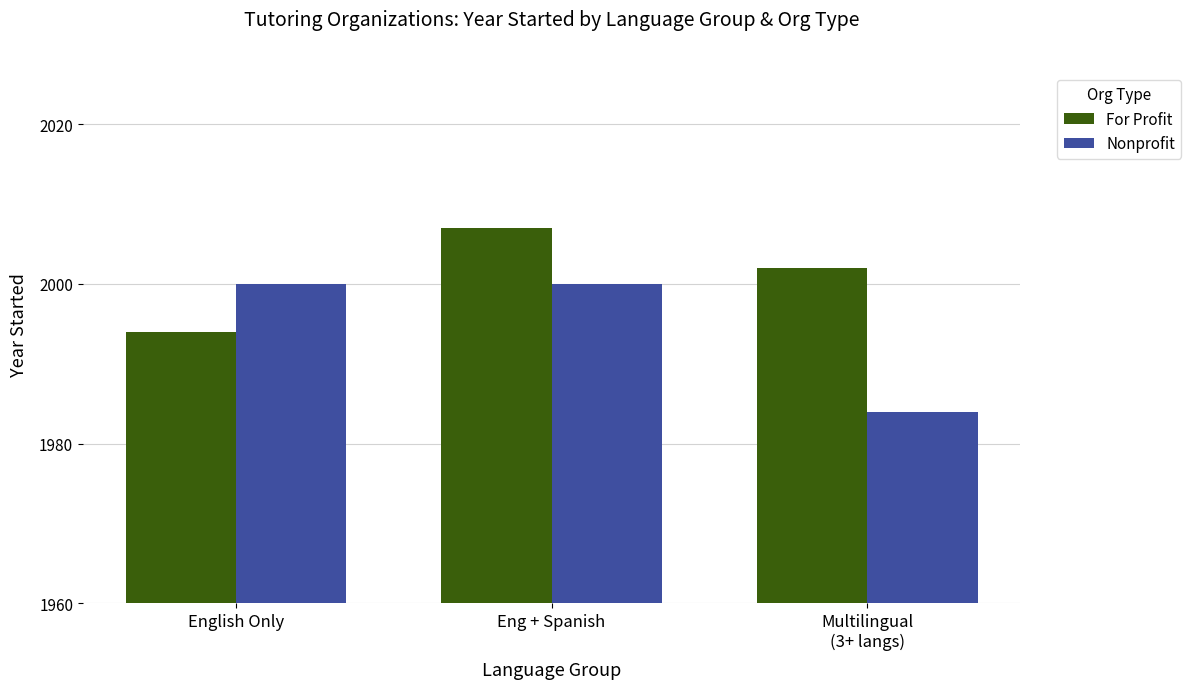

What is the total value across all series at English Only?

3994